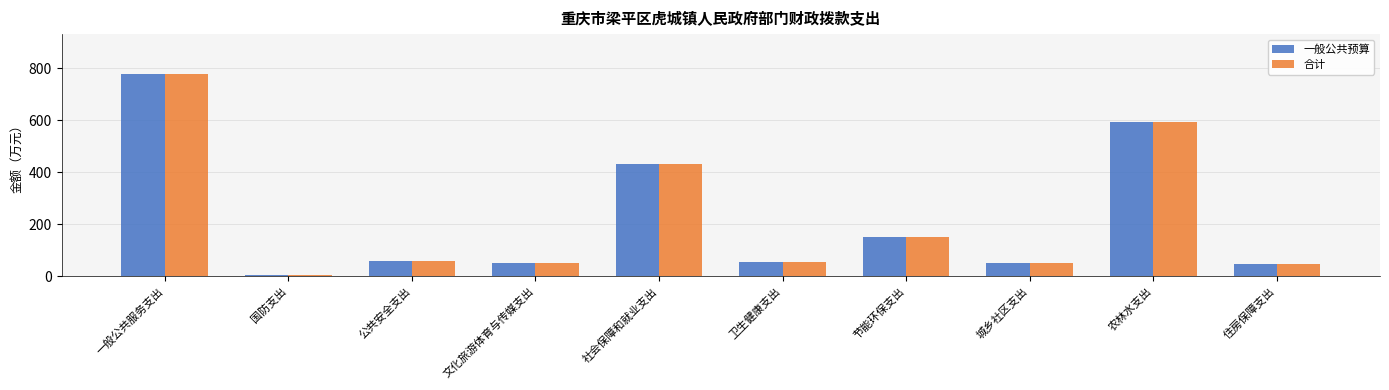

Which category has the highest value in the 一般公共预算 series?

一般公共服务支出